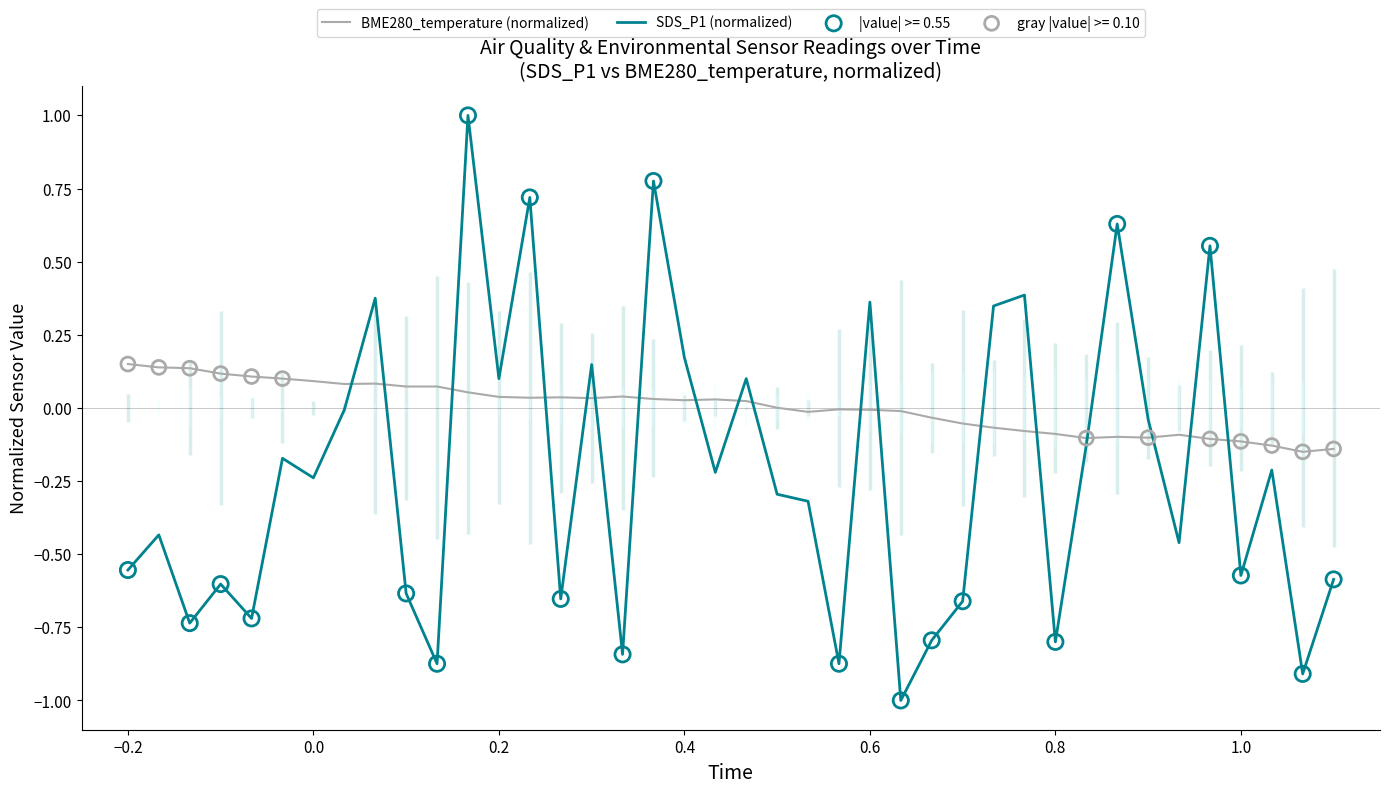

At how many categories does at least one series exceed 0?

27